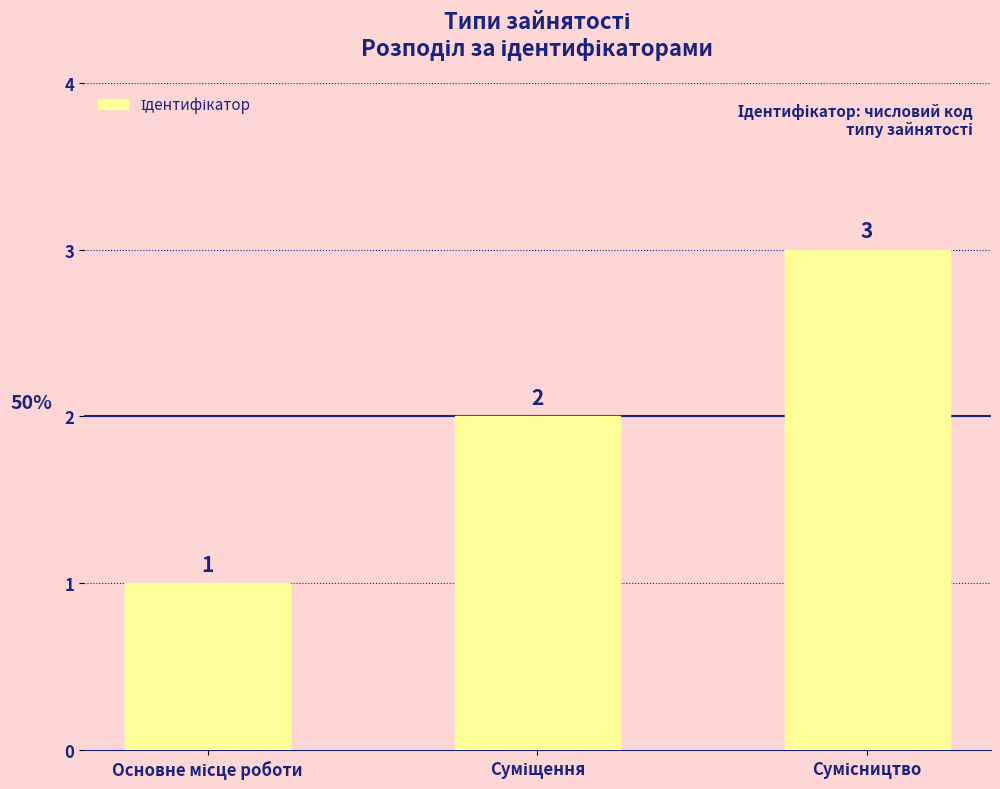

How many data points are less than 2?

1